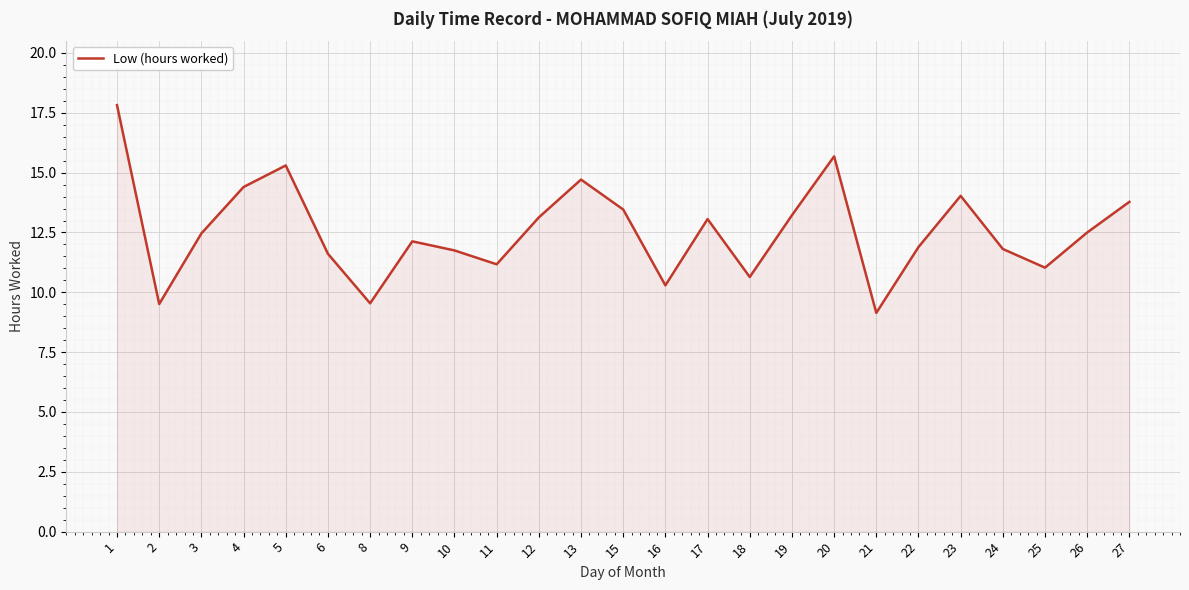

At which category does the chart reach its minimum across all series?

21